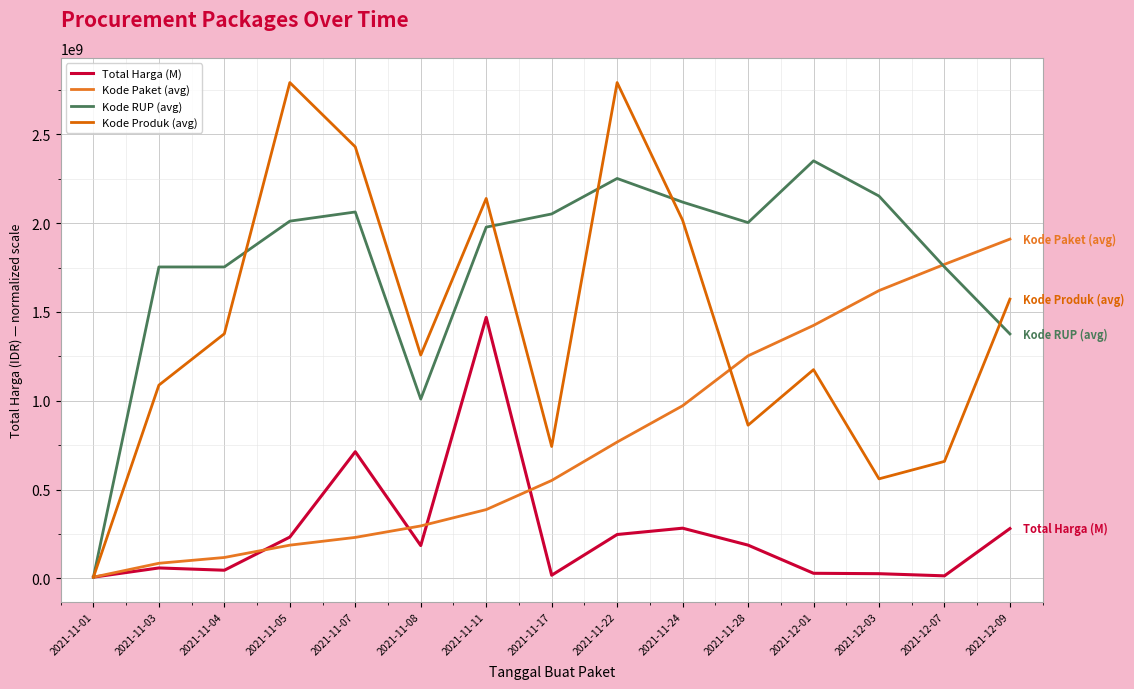

In Total Harga (M), how many points are lower than both neighbors (excluding endpoints)?

4